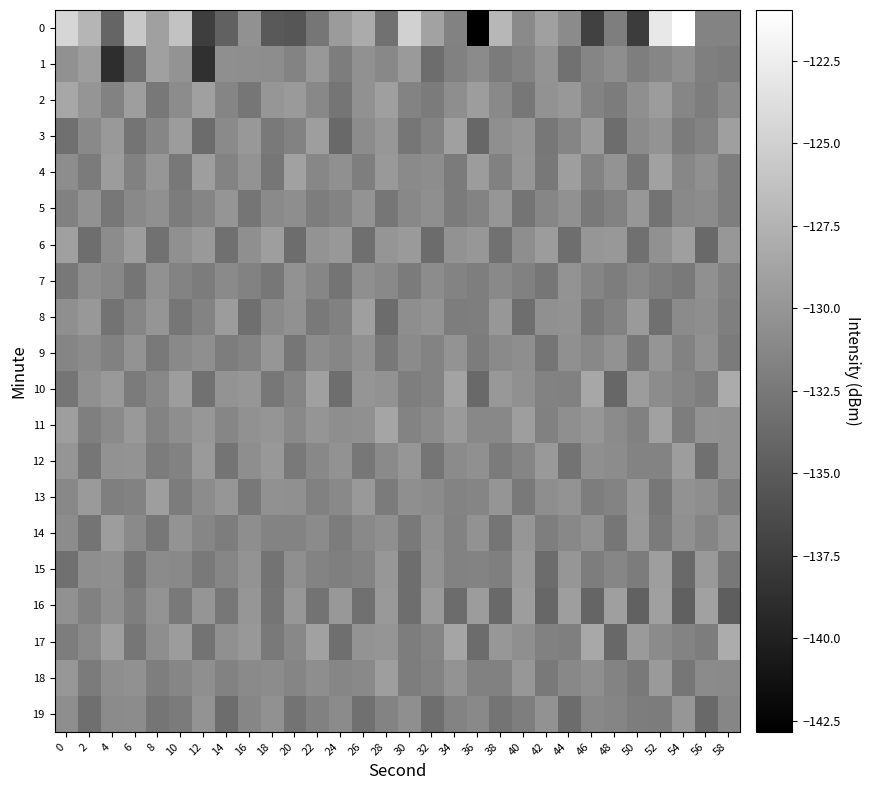

Which label corresponds to the largest value in the chart?

54